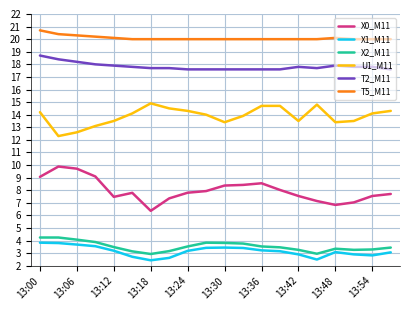

What is the greatest value displayed?

20.7